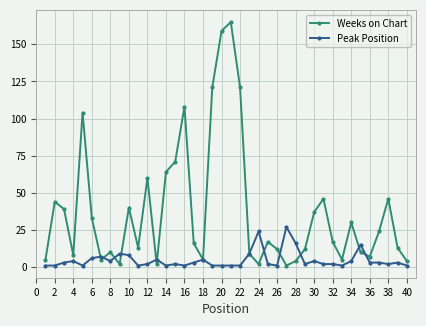

What are all the series names shown in the legend?

Weeks on Chart, Peak Position